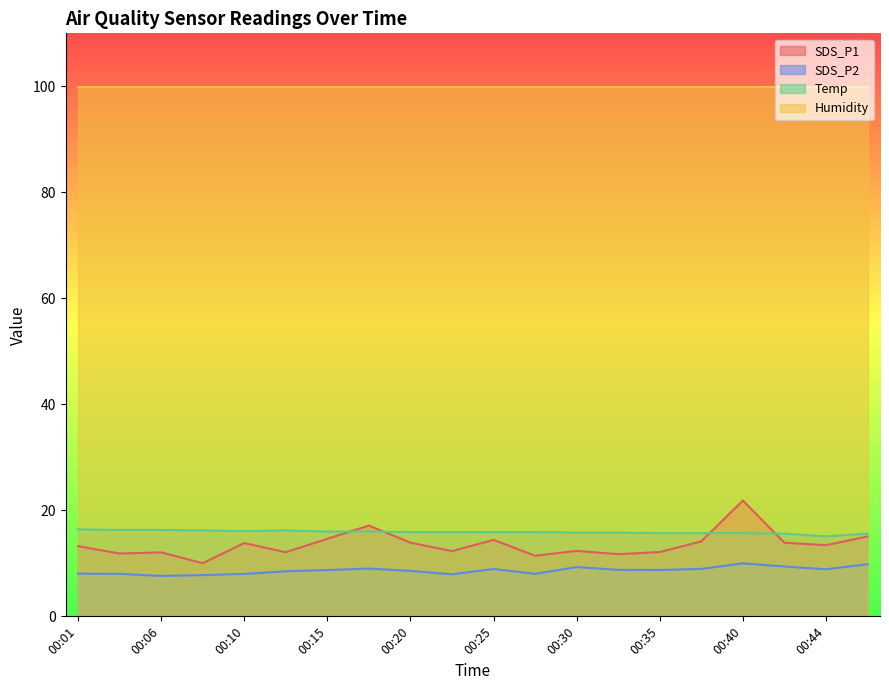

The value of Humidity at 00:01 is 99.9. True or false?

True